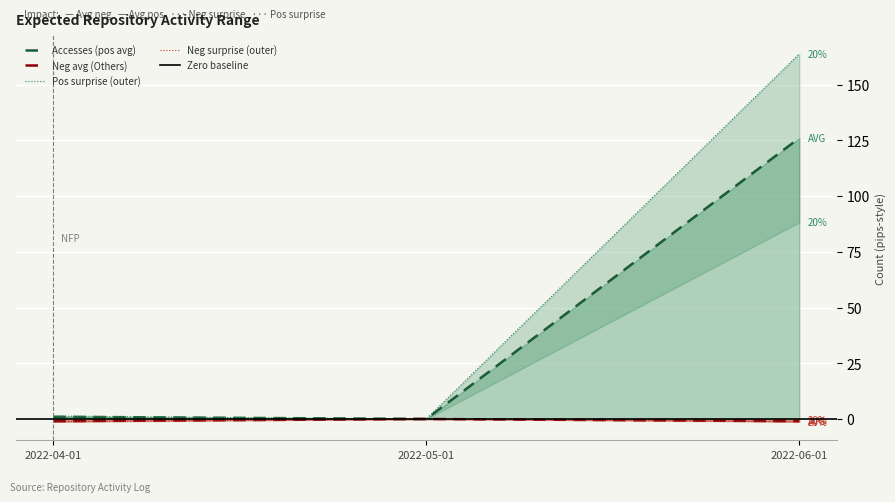

Where is Methods nearest to the value 0?

2022-05-01